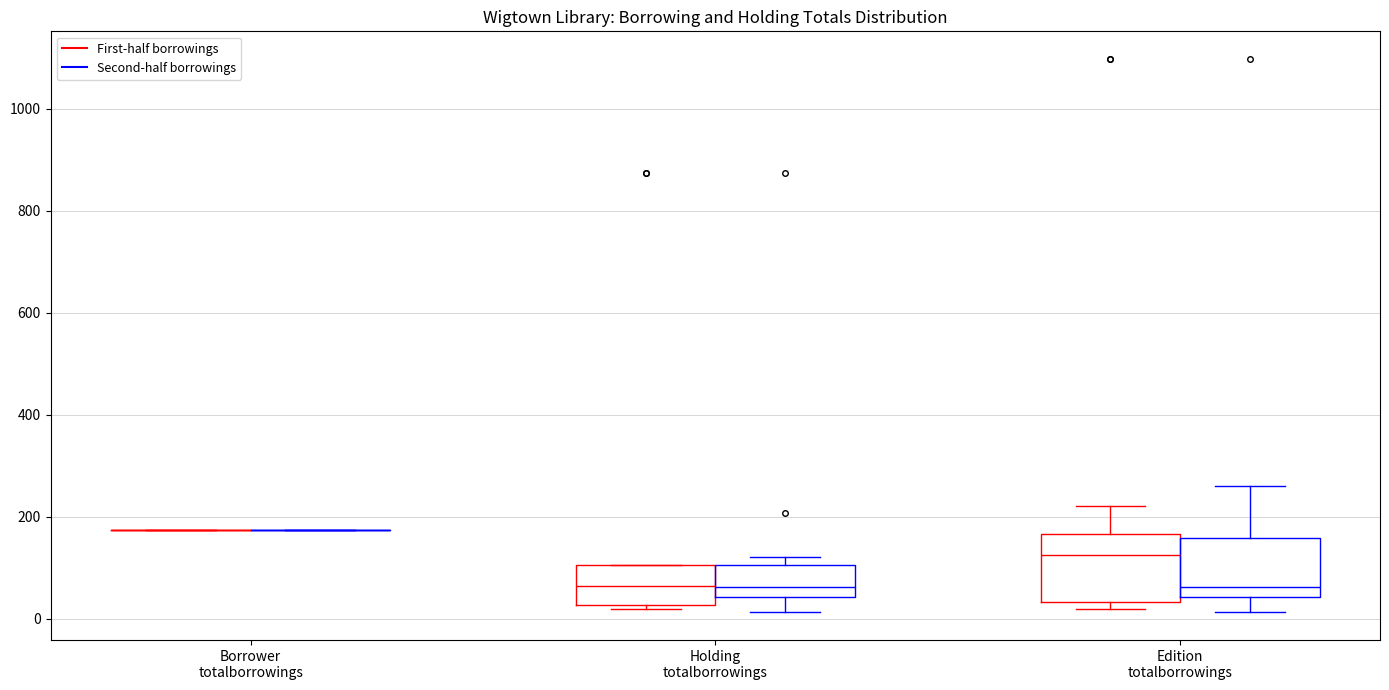

Reading left to right, read every box against the y-axis: the position of its median line, the range the box covers, and the ends of its whiskers. The values are not printed on the chart, so give them approximately, as read against the axis.

Borrower totalborrowings (First-half borrowings): box collapsed to a line at 180, whiskers 180 to 180
Borrower totalborrowings (Second-half borrowings): box collapsed to a line at 180, whiskers 180 to 180
Holding totalborrowings (First-half borrowings): median 60, box 20 to 100, whiskers 20 (just below the box's lower edge) to 100
Holding totalborrowings (Second-half borrowings): median 60, box 40 to 100, whiskers 20 to 120
Edition totalborrowings (First-half borrowings): median 120, box 40 to 160, whiskers 20 to 220
Edition totalborrowings (Second-half borrowings): median 60, box 40 to 160, whiskers 20 to 260